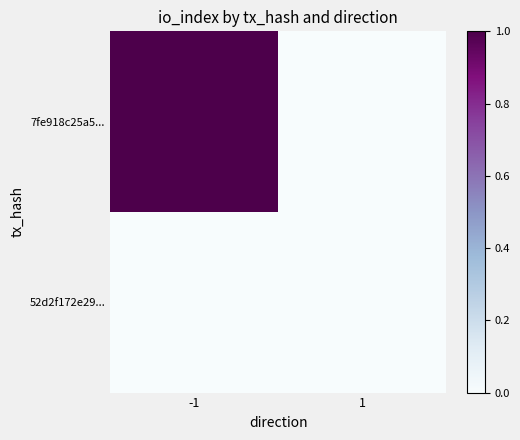

Reading left to right, transcribe all the data shown in this chart.

7fe918c25a5...: -1=1	1=0
52d2f172e29...: -1=0	1=0